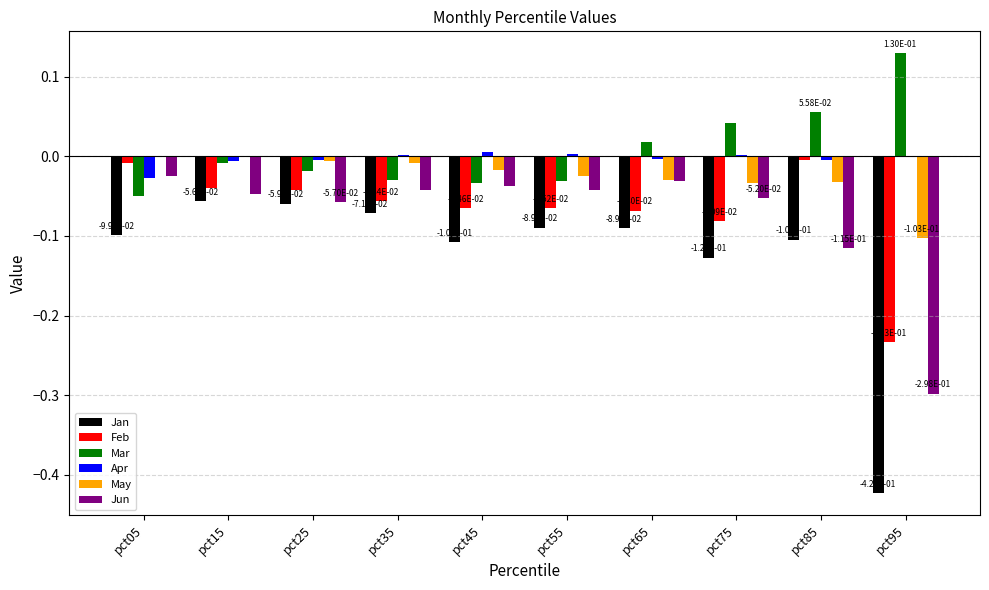

Between pct25 and pct85, which series saw the biggest shift?

Mar